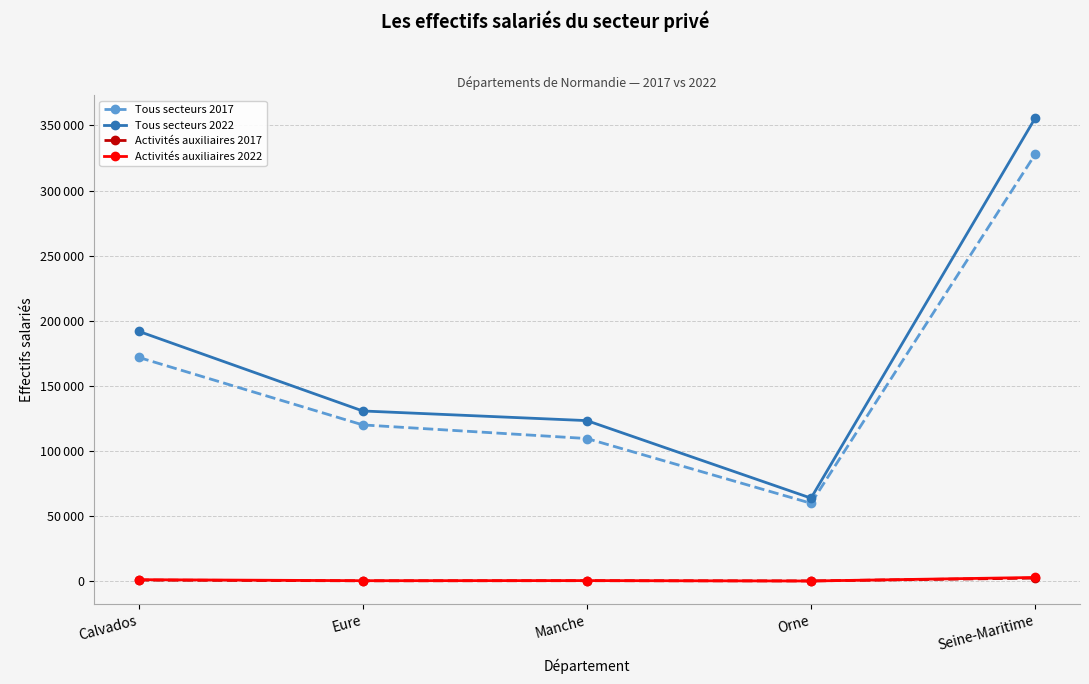

Where does the Tous secteurs 2022 series first go above 130871?

Calvados